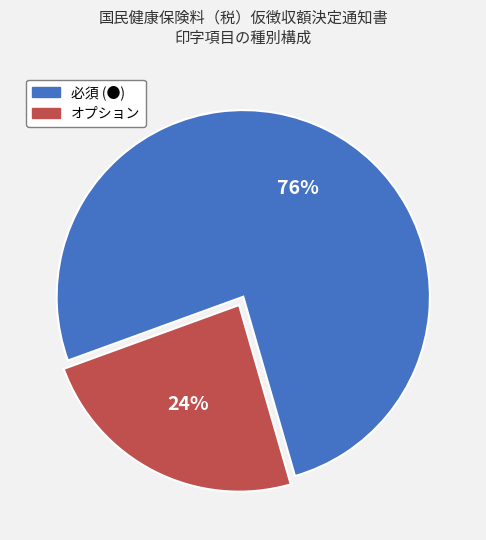

Combined, do 必須 (●) and オプション account for over 50%?

Yes